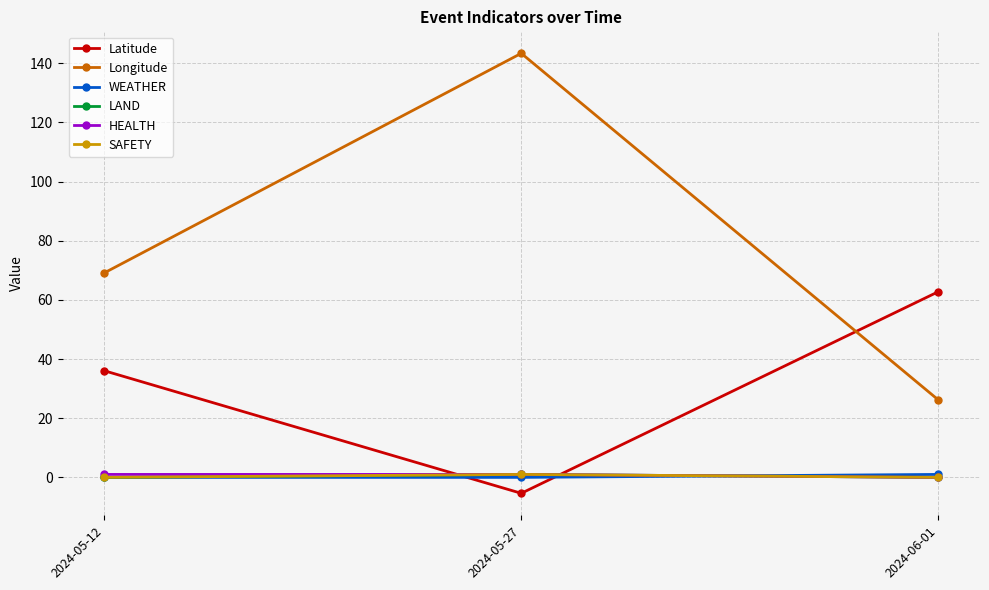

List the series in order of their peak value, lowest first.

WEATHER, LAND, HEALTH, SAFETY, Latitude, Longitude